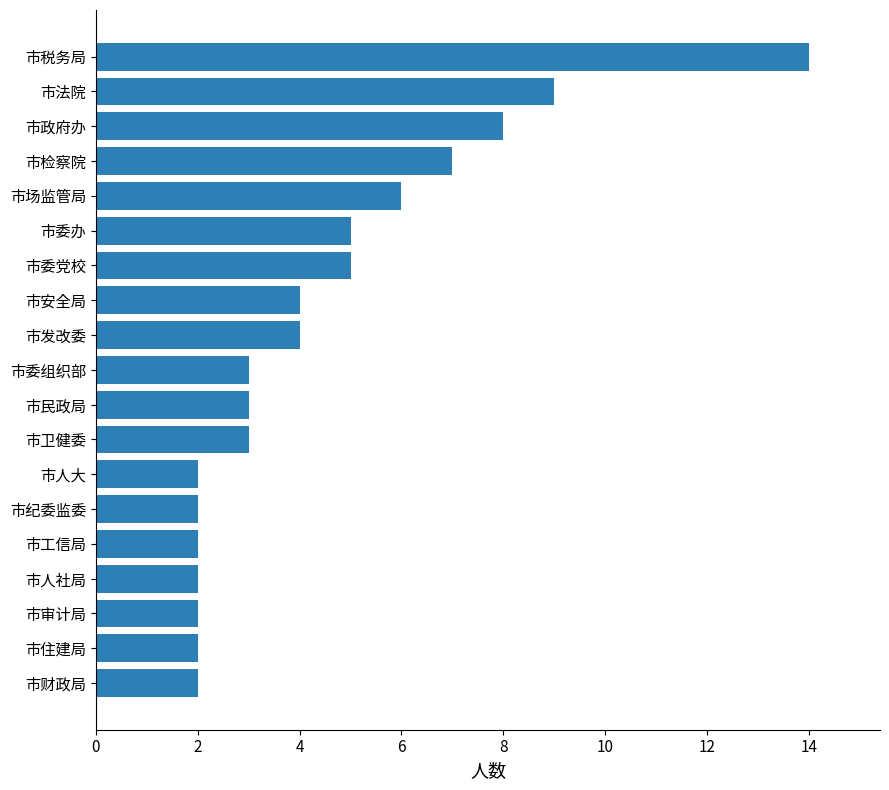

The chart shows a value of 7 at 市发改委. True or false?

False